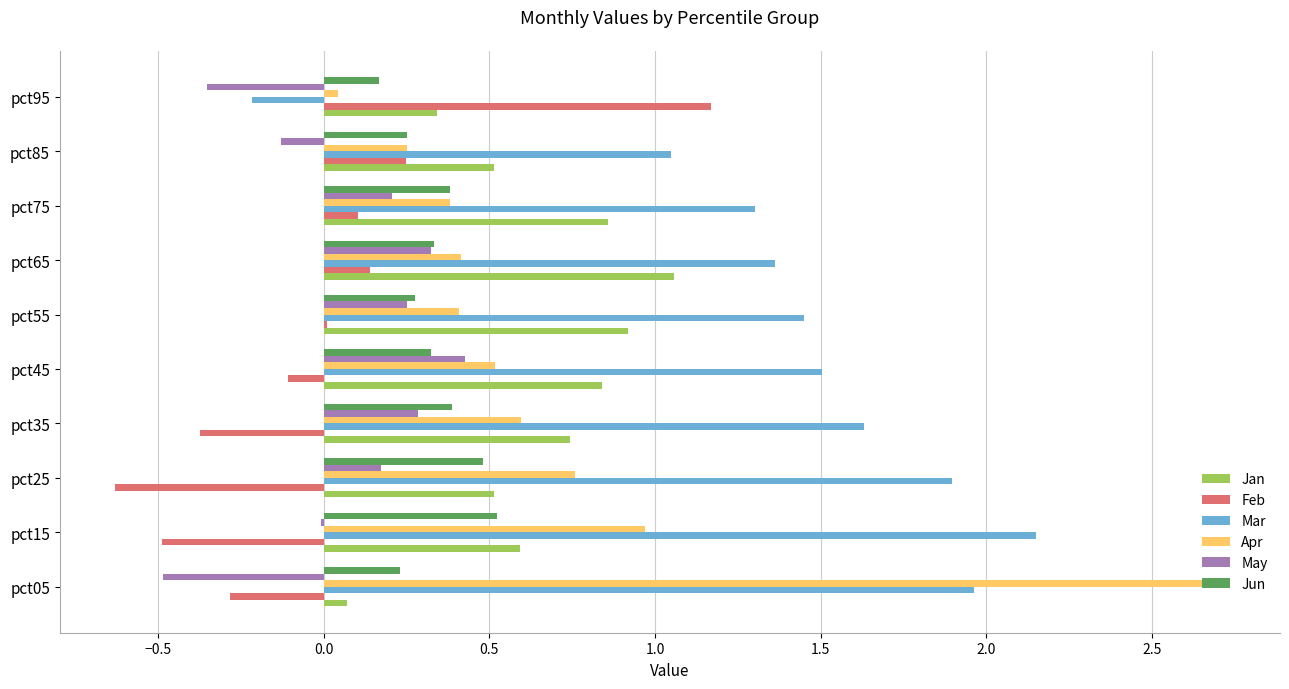

Which series has the largest total across all categories?

Mar